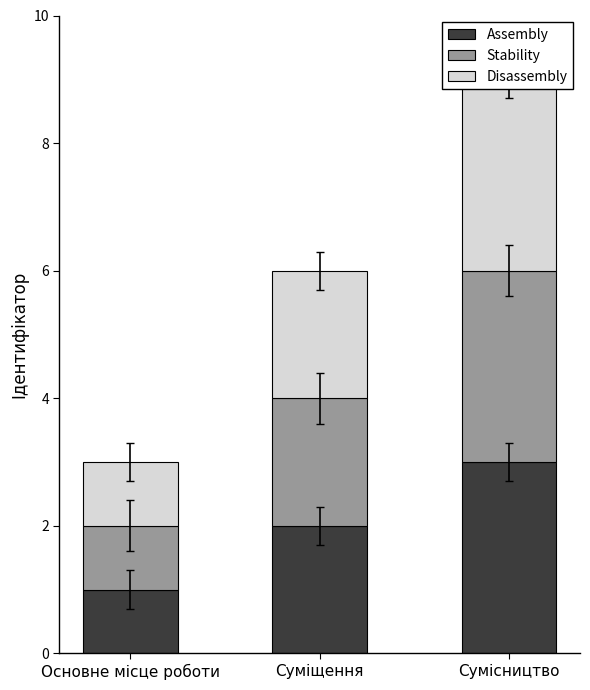

Which series changed the most between Основне місце роботи and Сумісництво?

Assembly